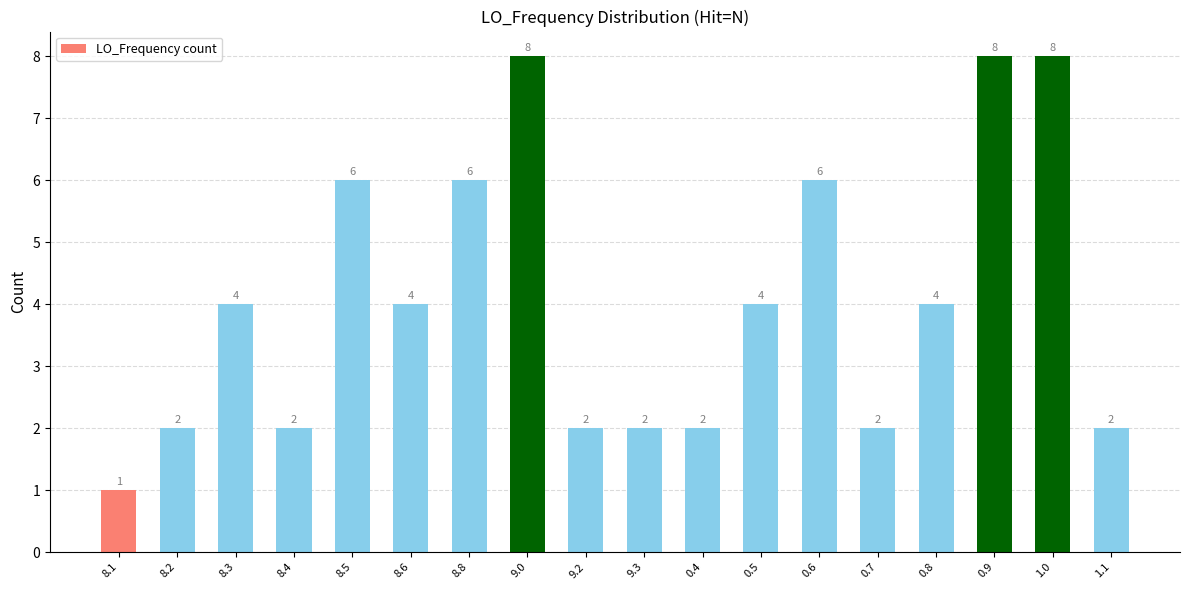

True or false: the data shows 4 at 0.8.

True